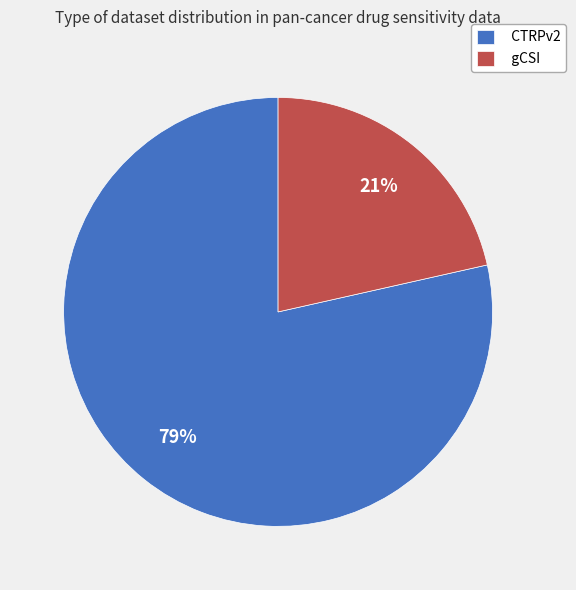

To the nearest percent, what is the combined percentage of CTRPv2 and gCSI?

100%